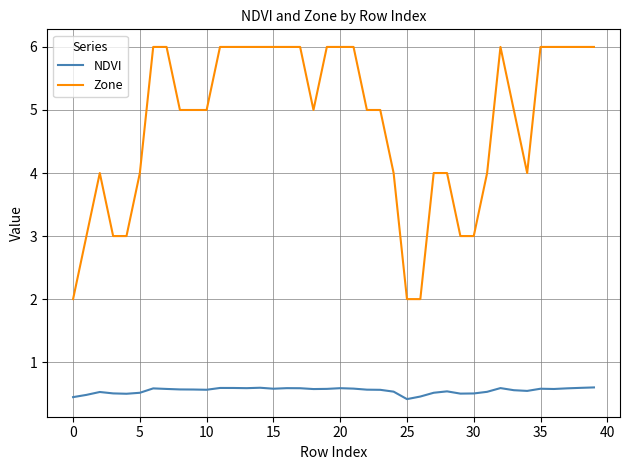

True or false: NDVI and Zone cross at least once.

False